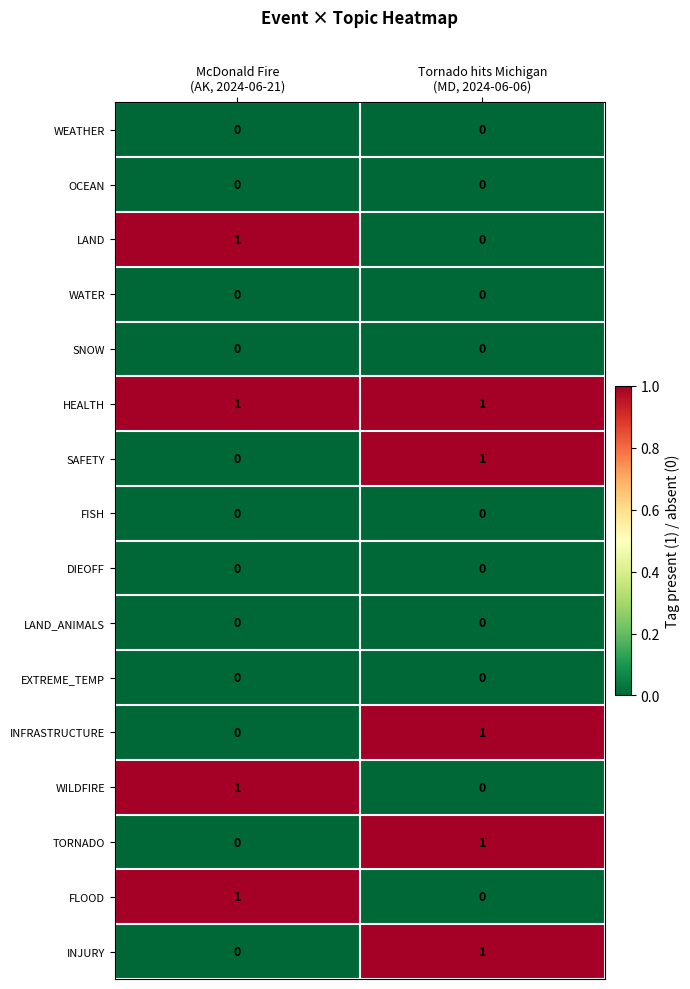

Which series has the largest total across all categories?

HEALTH